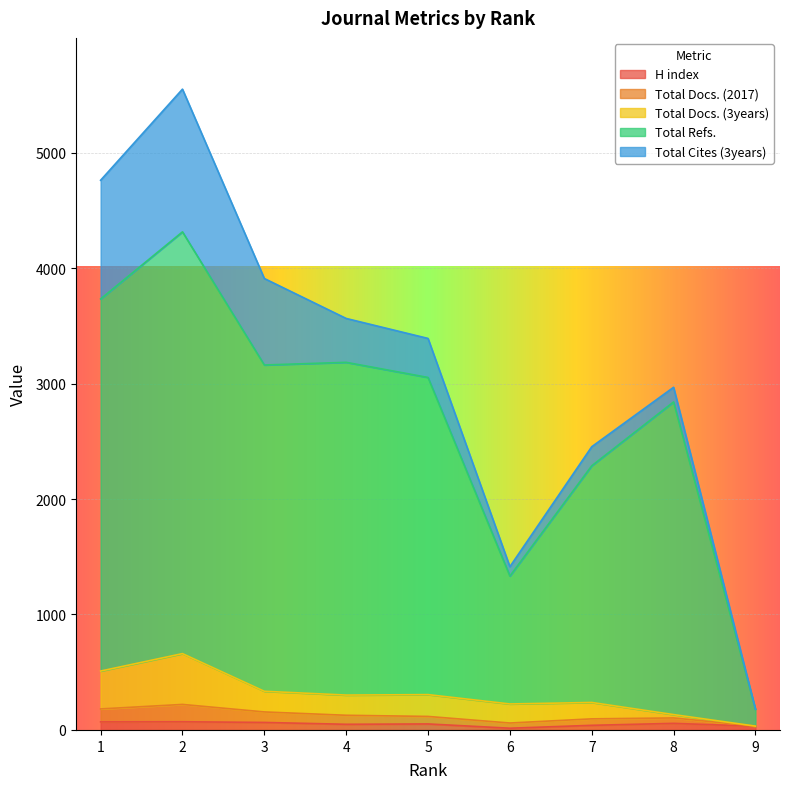

What is the sum of the H index values at 6 and 3?

80